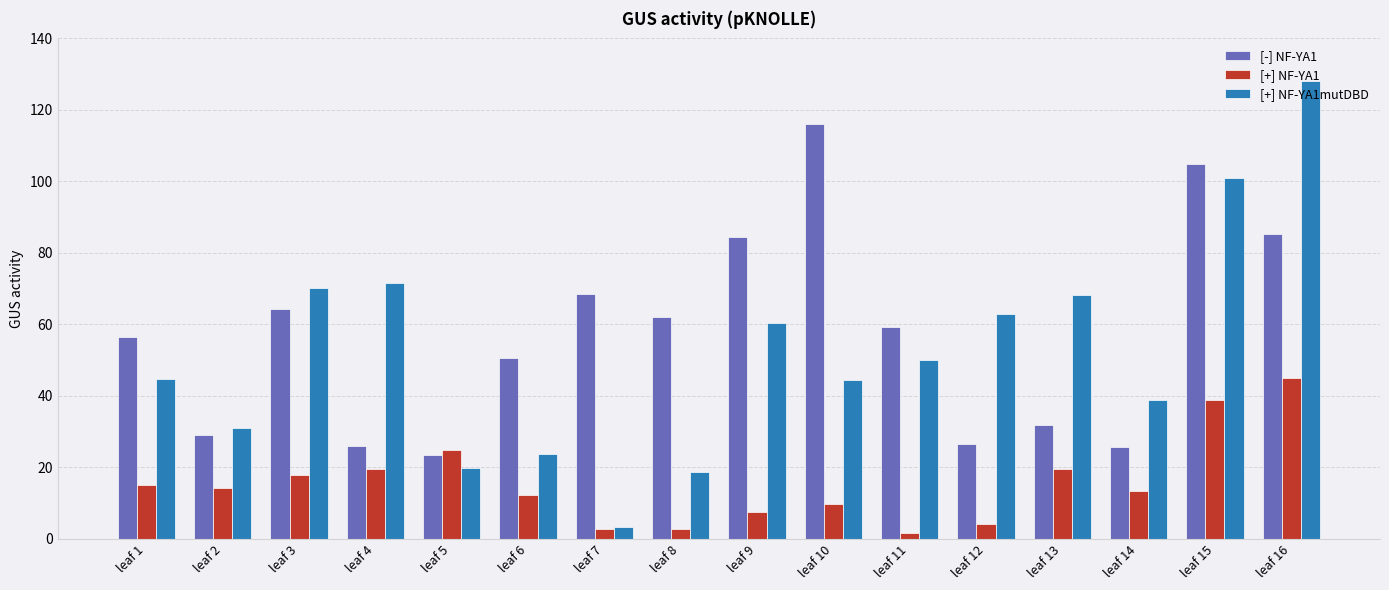

How many categories are shown in the chart?

16